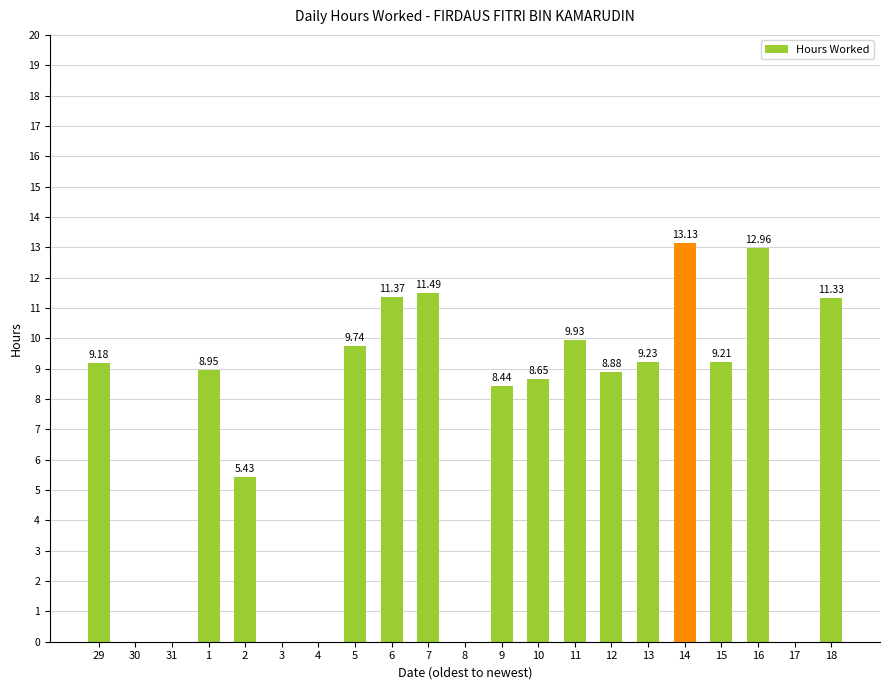

Which category has the highest value across all series?

14